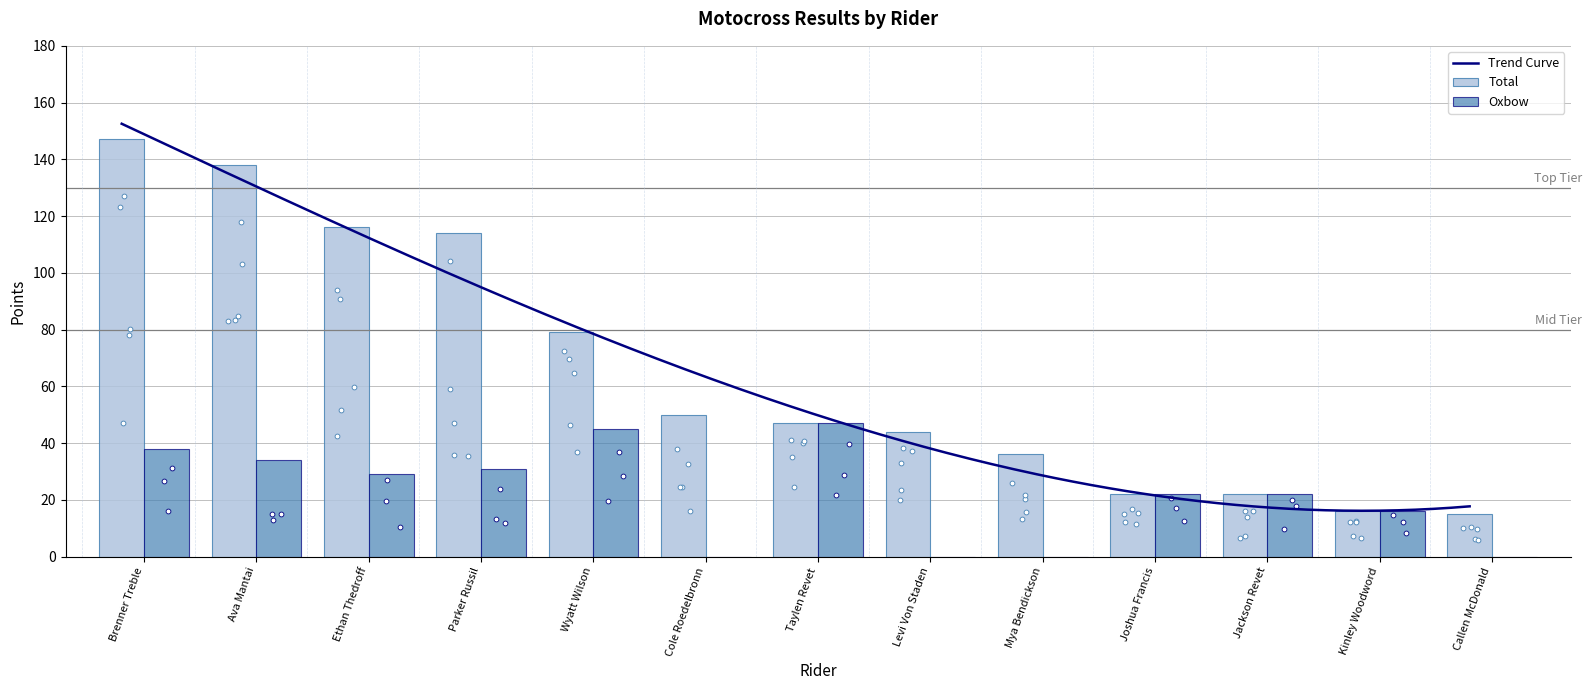

Is the value of Total at Kinley Woodword greater than the value of Oxbow at Jackson Revet?

No